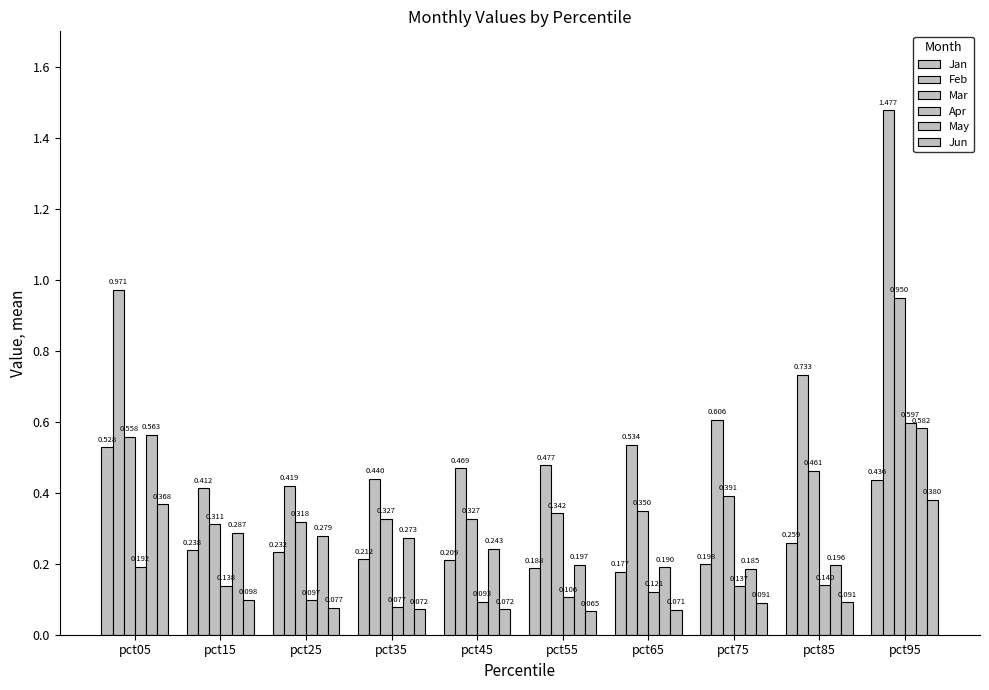

How many groups of bars are there?

10